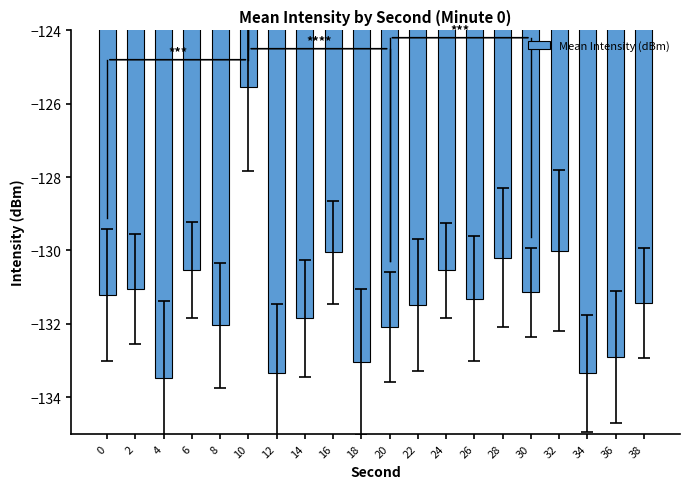

What is the change in value from 16 to 22?

-1.4